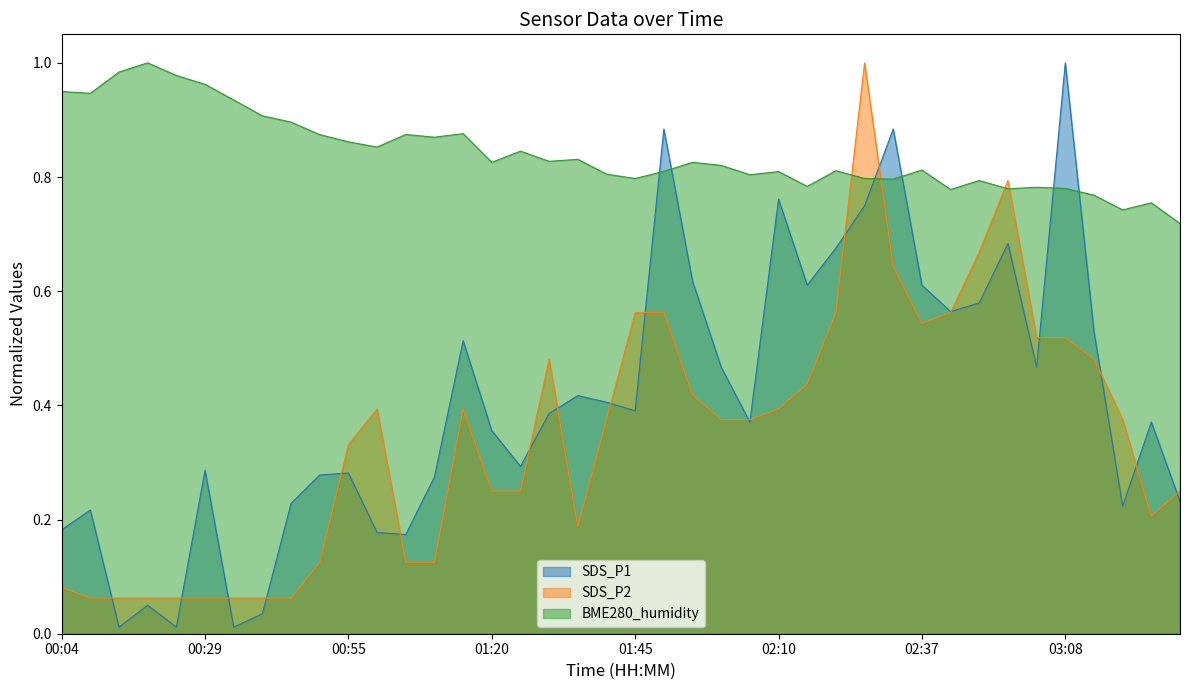

Which category has the lowest value in the SDS_P1 series?

00:14